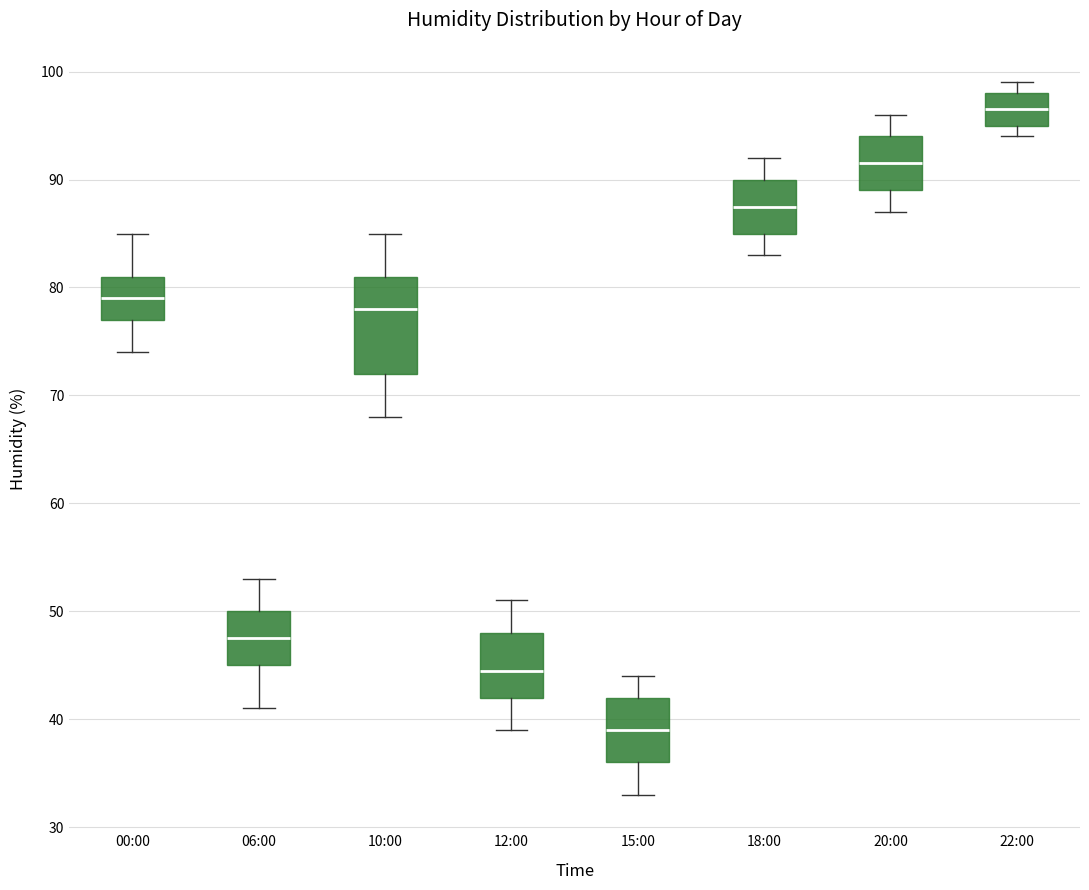

Which box's median line is the highest?

22:00